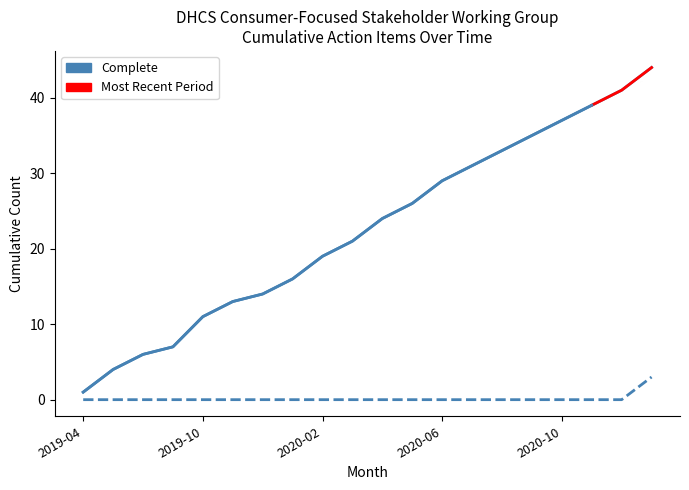

What is the approximate value of Complete at 2020-02, to the nearest 10?

20